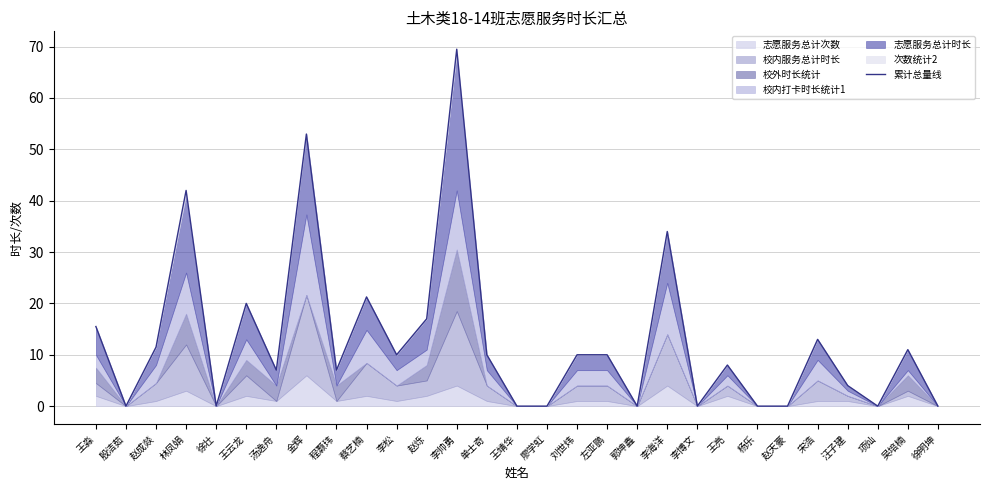

How many lines are shown in the chart?

1